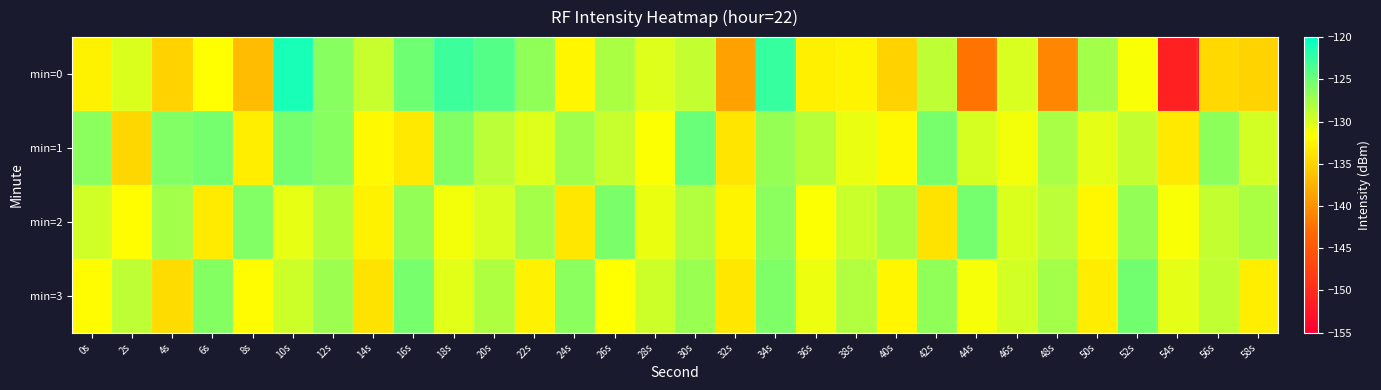

Reading left to right, what are all the values shown in this chart?

min=0: 0s=-132.7	2s=-130.1	4s=-135.1	6s=-131.8	8s=-136.8	10s=-121.1	12s=-126.2	14s=-129.1	16s=-125.1	18s=-122.8	20s=-123.9	22s=-126.6	24s=-132.4	26s=-127.9	28s=-130.2	30s=-129.0	32s=-138.8	34s=-122.5	36s=-132.8	38s=-132.5	40s=-135.1	42s=-128.7	44s=-142.2	46s=-130.0	48s=-140.9	50s=-127.5	52s=-131.4	54s=-151.3	56s=-134.5	58s=-135.0
min=1: 0s=-126.4	2s=-134.8	4s=-126.0	6s=-125.4	8s=-132.9	10s=-125.3	12s=-126.2	14s=-132.1	16s=-133.3	18s=-125.9	20s=-128.5	22s=-130.2	24s=-127.3	26s=-129.1	28s=-131.5	30s=-124.8	32s=-133.6	34s=-126.9	36s=-128.4	38s=-130.7	40s=-132.1	42s=-125.6	44s=-129.8	46s=-131.2	48s=-127.7	50s=-130.4	52s=-128.9	54s=-133.3	56s=-126.5	58s=-129.6
min=2: 0s=-129.5	2s=-131.8	4s=-127.4	6s=-133.2	8s=-125.9	10s=-130.6	12s=-128.3	14s=-132.7	16s=-126.8	18s=-131.1	20s=-129.9	22s=-127.6	24s=-133.4	26s=-125.7	28s=-130.8	30s=-128.1	32s=-132.5	34s=-126.3	36s=-131.6	38s=-129.2	40s=-127.9	42s=-133.7	44s=-125.4	46s=-130.1	48s=-128.6	50s=-132.3	52s=-126.7	54s=-131.4	56s=-129.0	58s=-127.8
min=3: 0s=-132.0	2s=-128.7	4s=-134.3	6s=-126.1	8s=-131.9	10s=-129.4	12s=-127.2	14s=-133.8	16s=-125.5	18s=-130.3	20s=-128.0	22s=-132.6	24s=-126.4	26s=-131.7	28s=-129.3	30s=-127.1	32s=-133.5	34s=-125.8	36s=-130.9	38s=-128.2	40s=-132.4	42s=-126.6	44s=-131.3	46s=-129.7	48s=-127.5	50s=-133.1	52s=-125.2	54s=-130.5	56s=-128.8	58s=-132.9